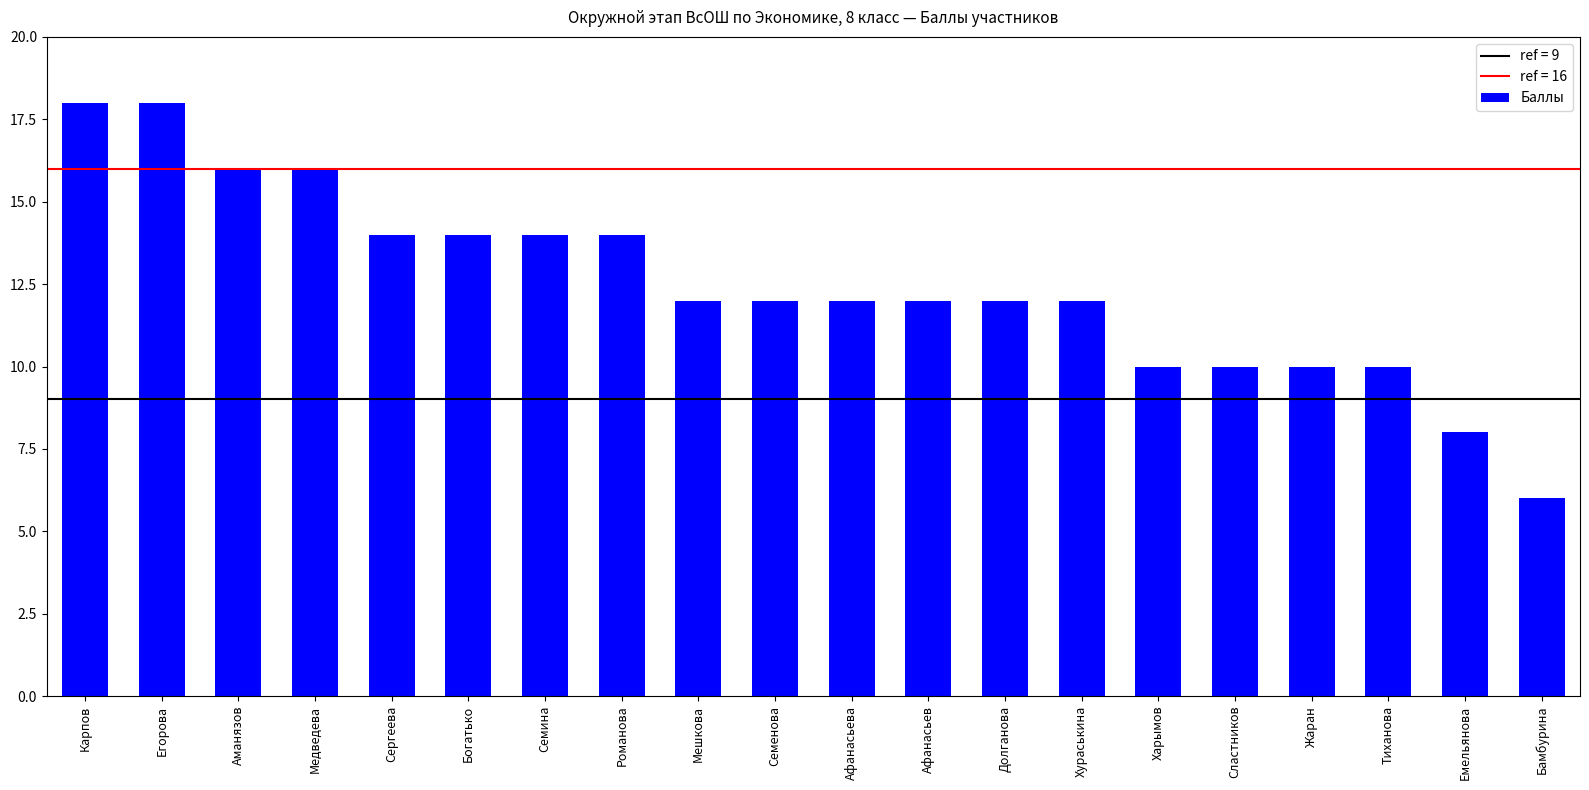

What is the sum of the values at Семина and Медведева?

30